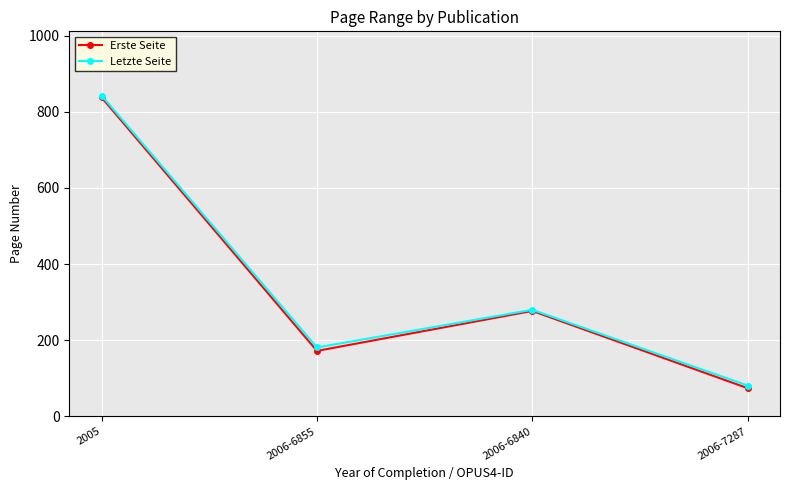

List the labels in order of Letzte Seite value, largest first.

2005, 2006-6840, 2006-6855, 2006-7287